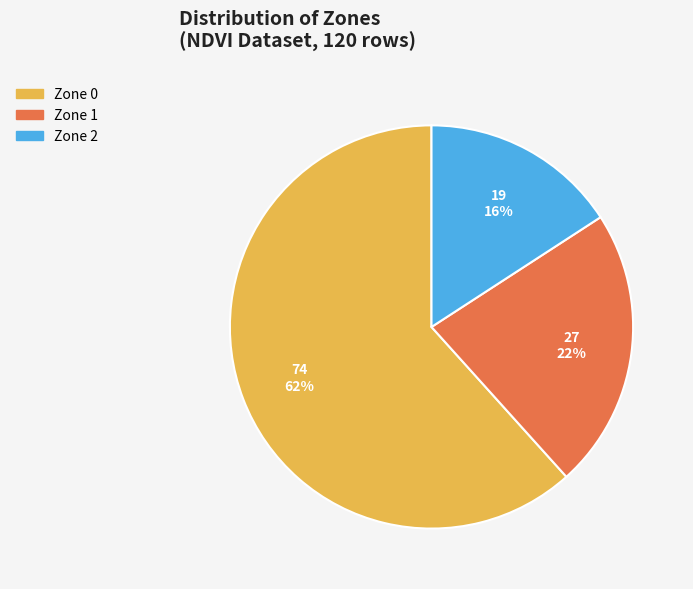

What percentage is the Zone 0 slice, to the nearest percent?

62%